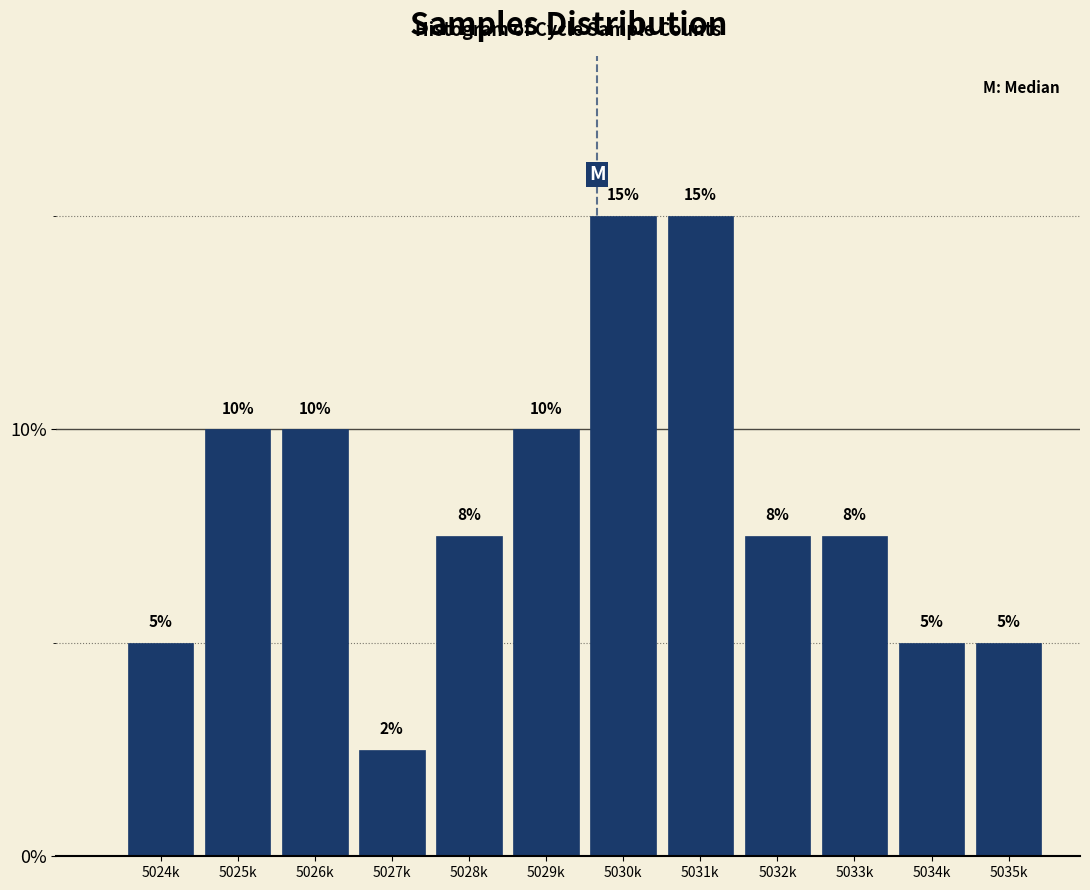

What is the maximum value shown in the chart?

15.0